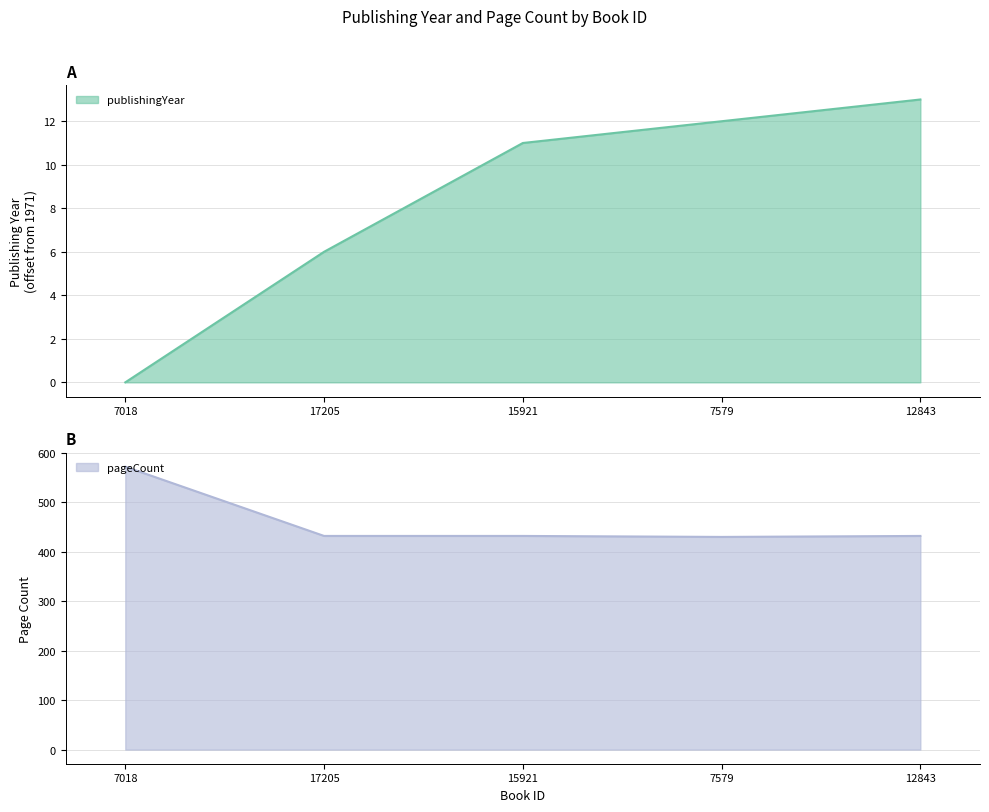

Rank the series at 17205 from highest to lowest value.

pageCount, publishingYear